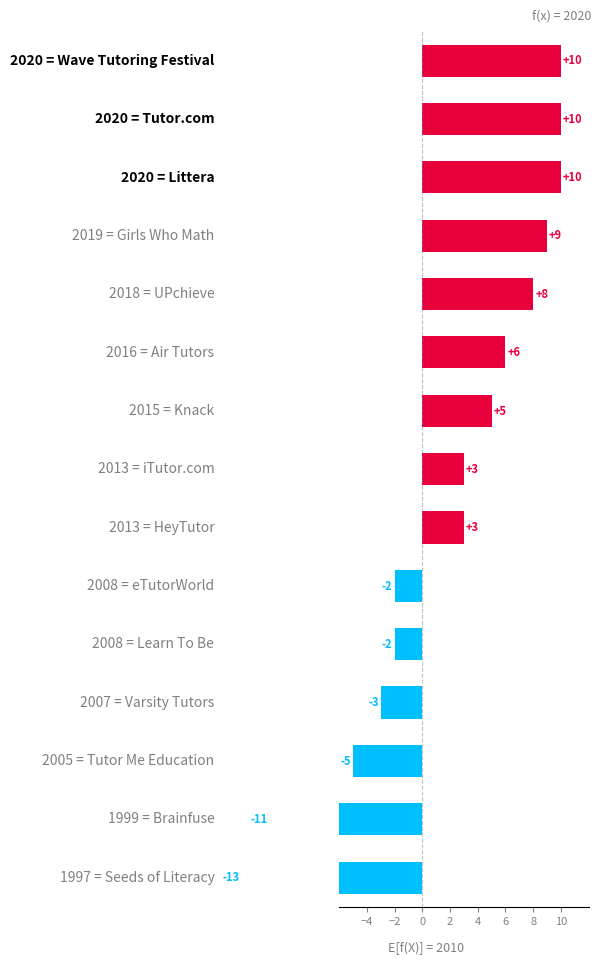

How many positive values are there?

9